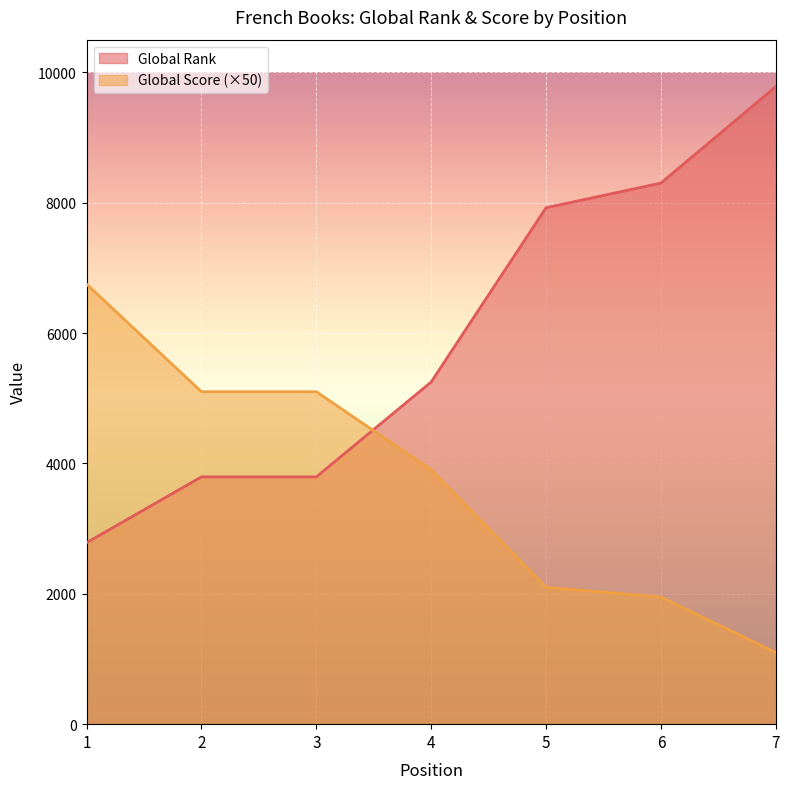

What is the sum of the Global Score values at 1 and 7?

7850